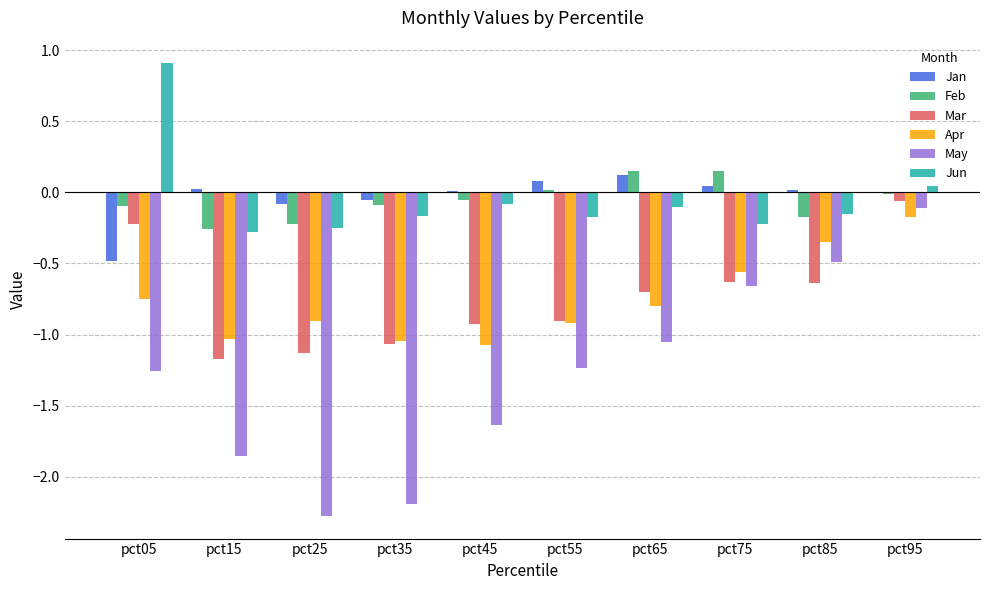

True or false: Jan has a value of 0.0 at pct75.

True